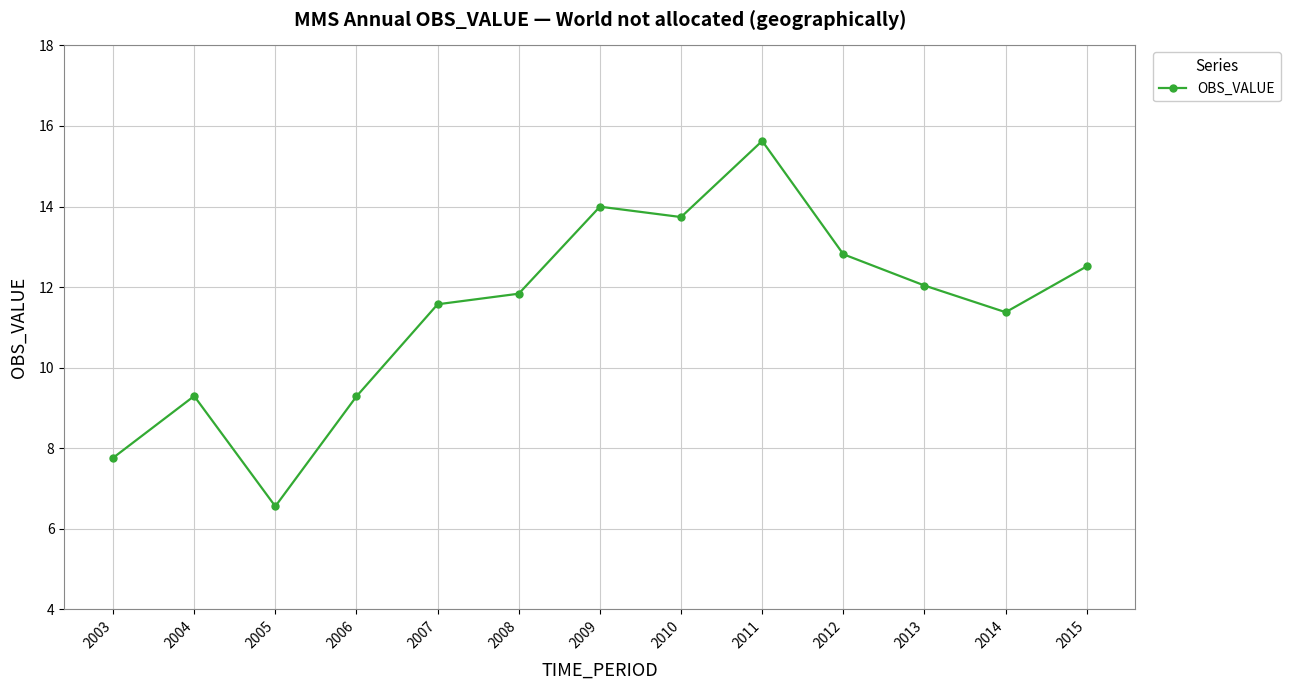

What is the value of the 13th point from the left?

12.5